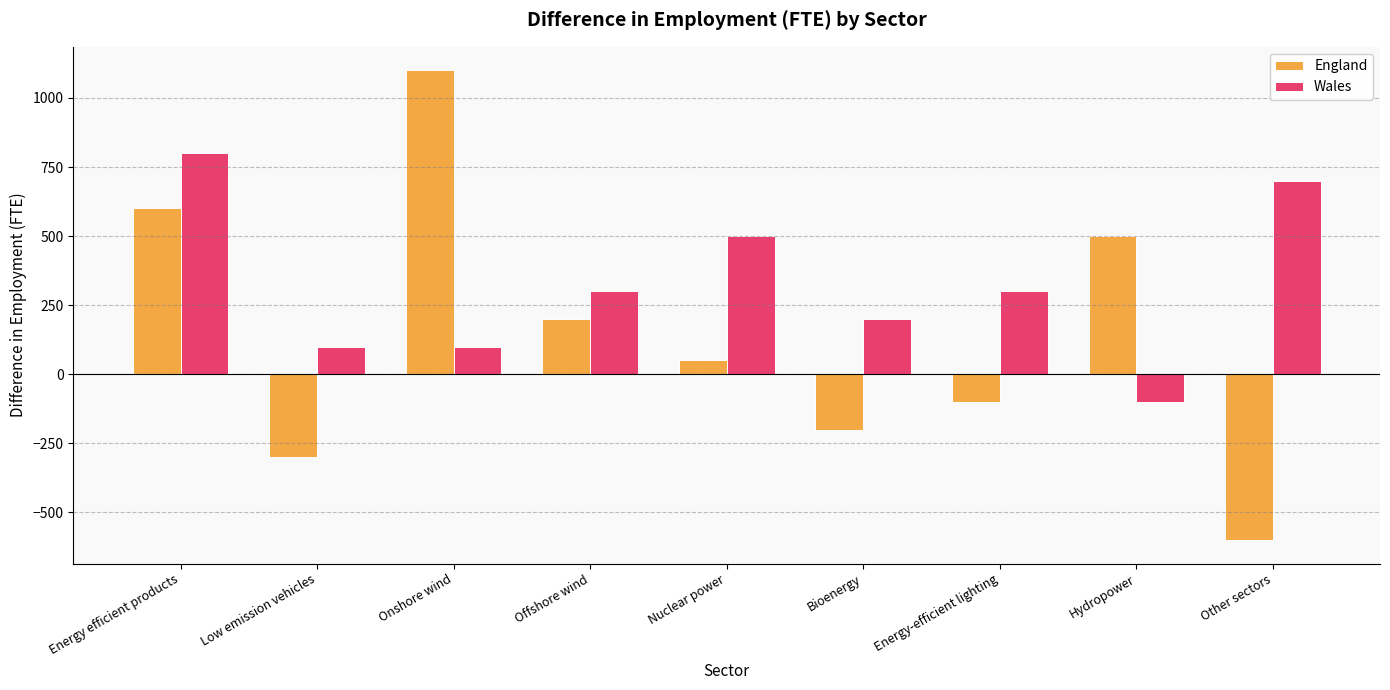

Reading left to right, list all the values displayed in this chart.

England: 600	-300	1100	200	50	-200	-100	500	-600
Wales: 800	100	100	300	500	200	300	-100	700